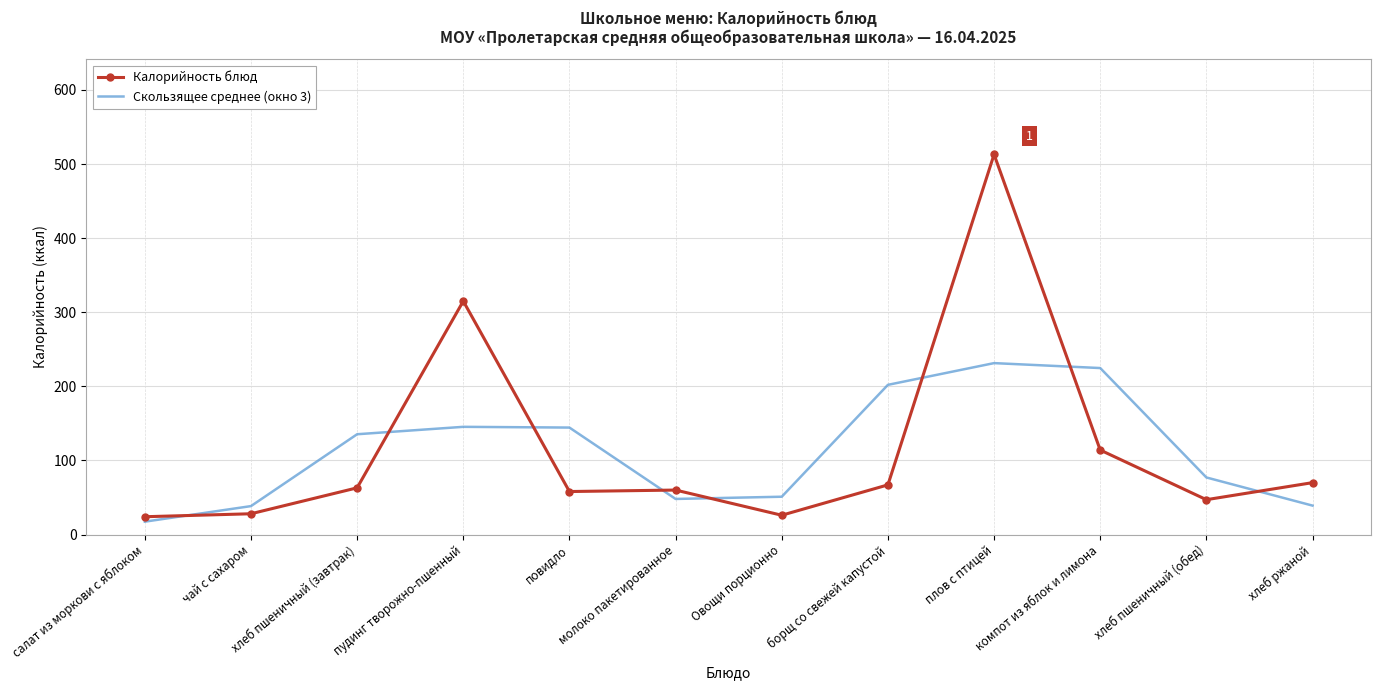

What is the total value across all series at салат из моркови с яблоком?

41.3